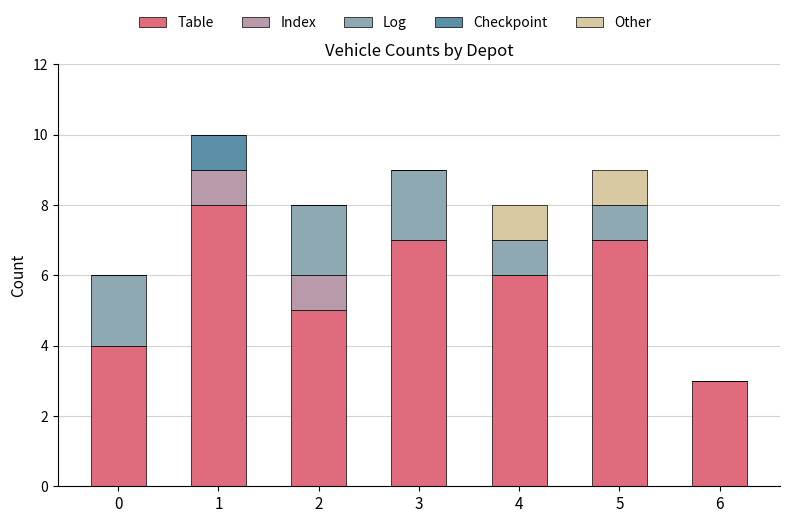

What are all the series names shown in the legend?

Table, Index, Log, Checkpoint, Other